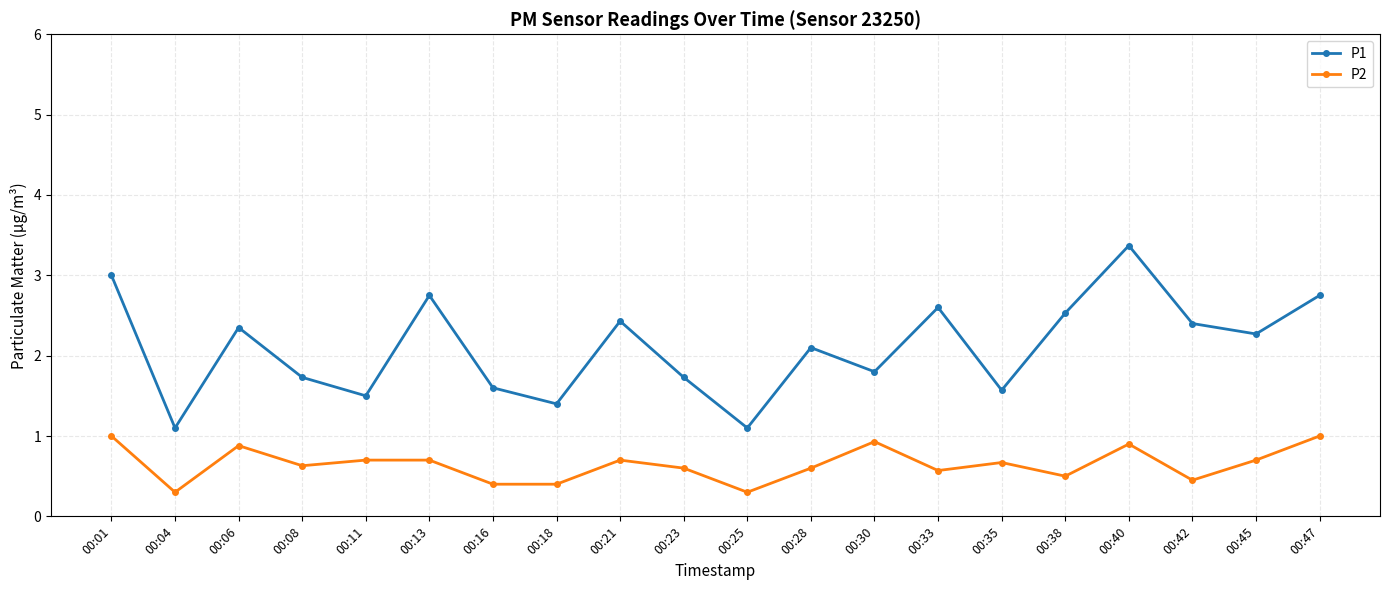

What is the sum of all P2 values?

12.9